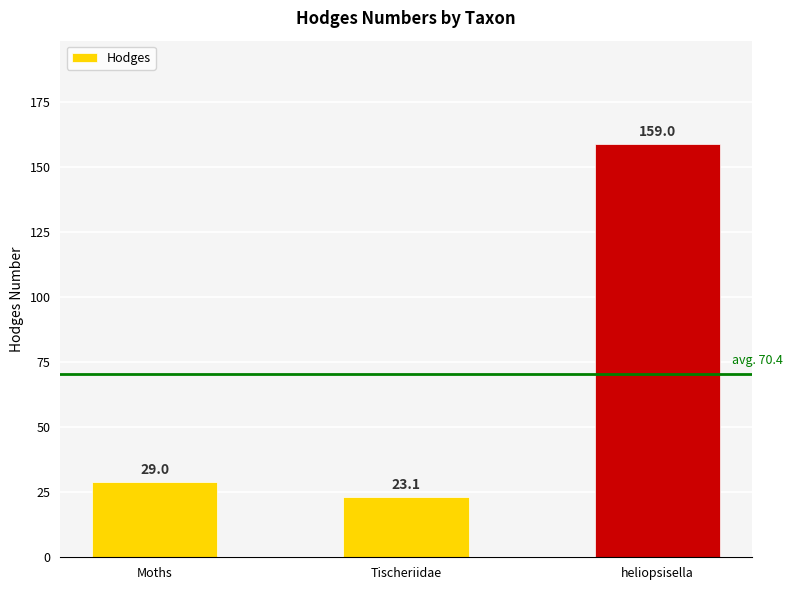

What is the sum of the values at heliopsisella and Moths?

188.0